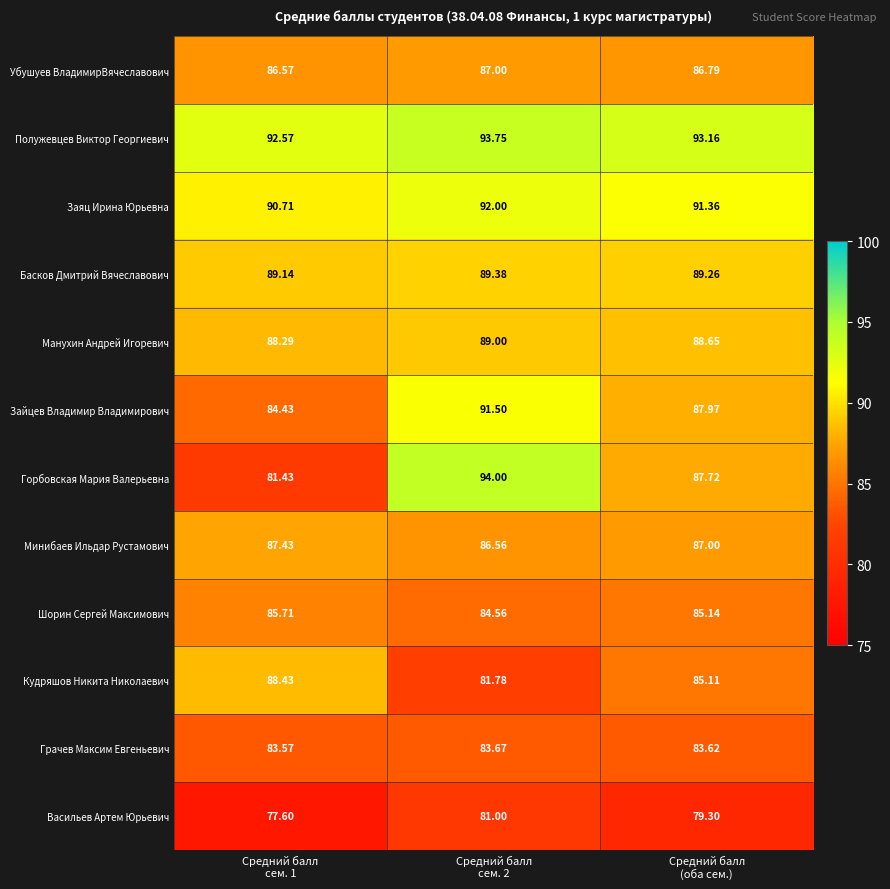

How many distinct data groups are displayed?

12